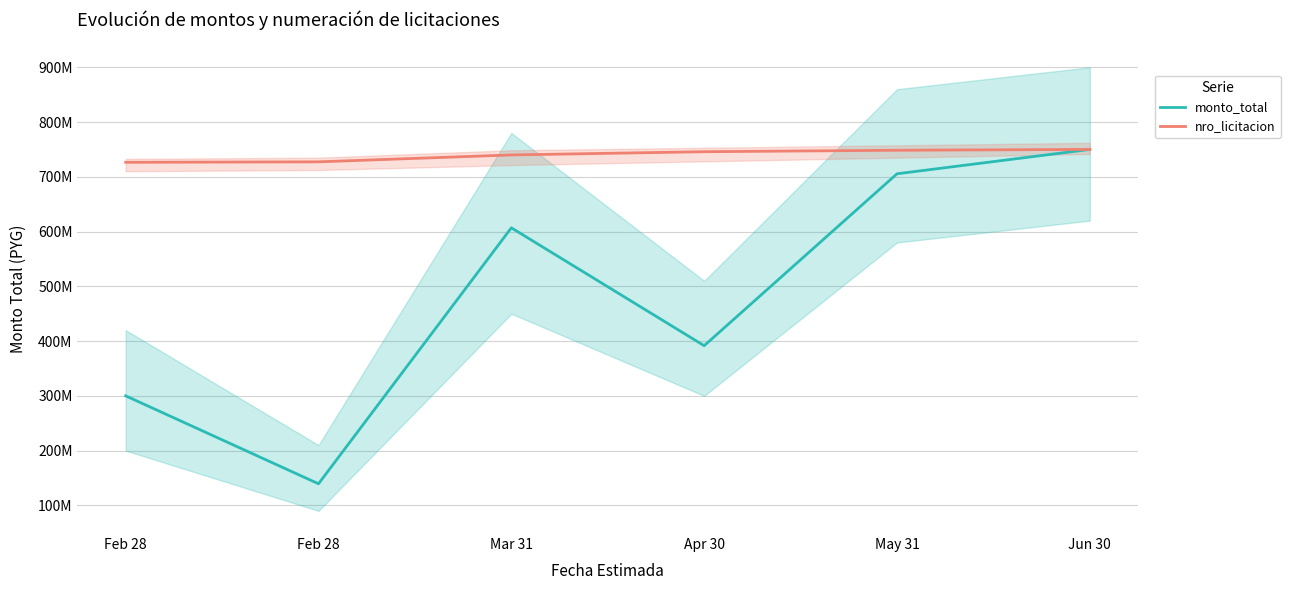

Reading left to right, list all the values displayed in this chart.

monto_total: 300000000.0	139425000.0	606840000.0	391560000.0	705500000.0	750000000.0
nro_licitacion: 726460907.2	727313103.1	739926954.6	745806655.2	748475967.2	750000000.0